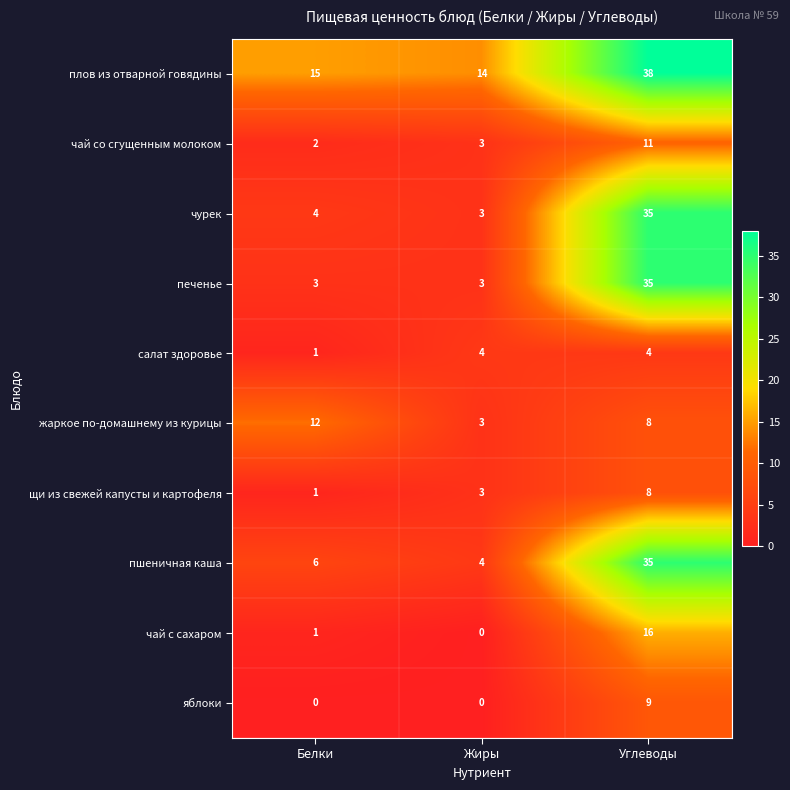

Reading left to right, list all the values displayed in this chart.

плов из отварной говядины: 15	14	38
чай со сгущенным молоком: 2	3	11
чурек: 4	3	35
печенье: 3	3	35
салат здоровье: 1	4	4
жаркое по-домашнему из курицы: 12	3	8
щи из свежей капусты и картофеля: 1	3	8
пшеничная каша: 6	4	35
чай с сахаром: 1	0	16
яблоки: 0	0	9